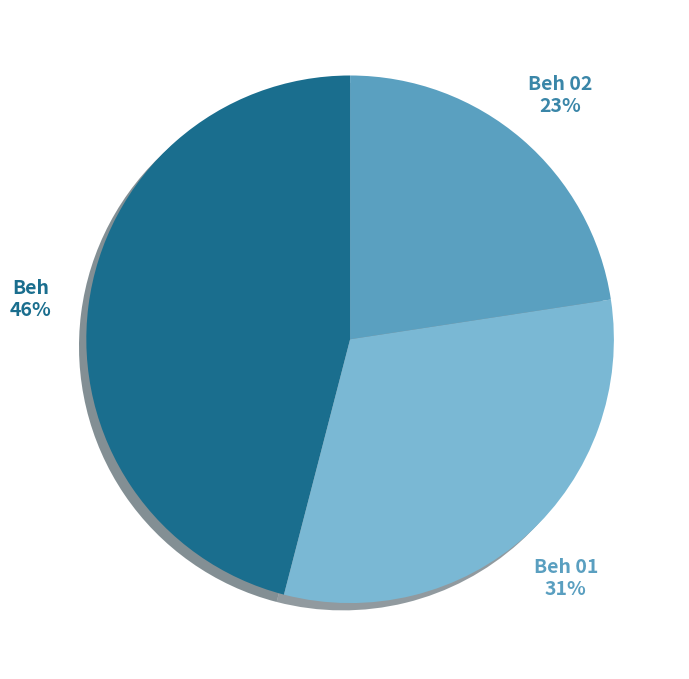

Does any single category account for the majority?

No